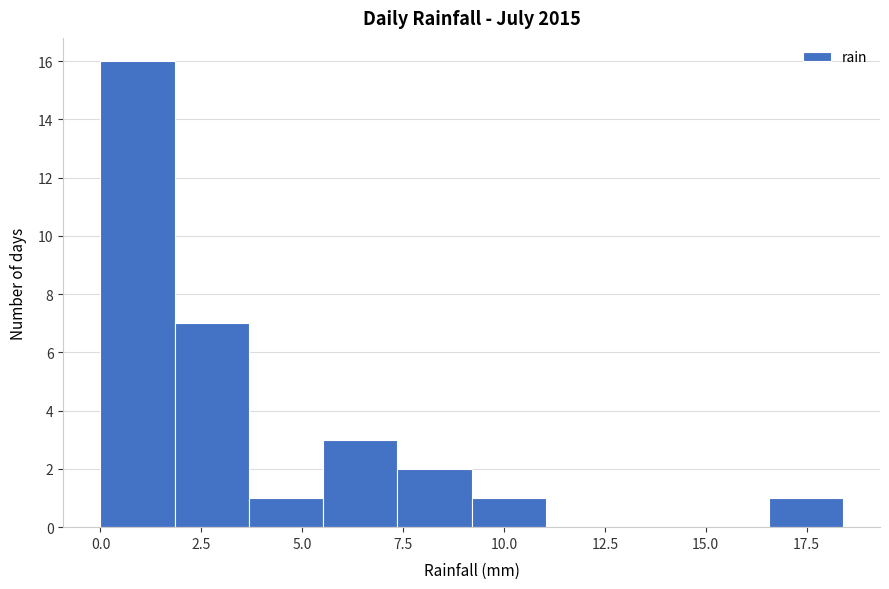

Around what value on the x-axis is the tallest bar? Give the approximate position of its centre, as read against the axis.

1.0